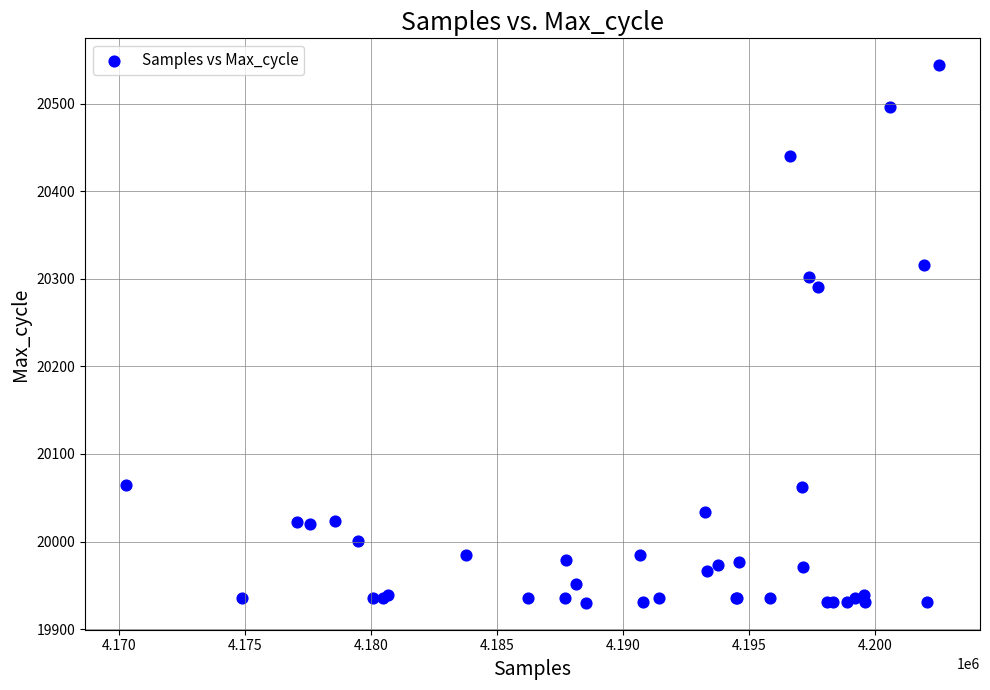

What Y value in the scatter plot is closest to 20237?

20291